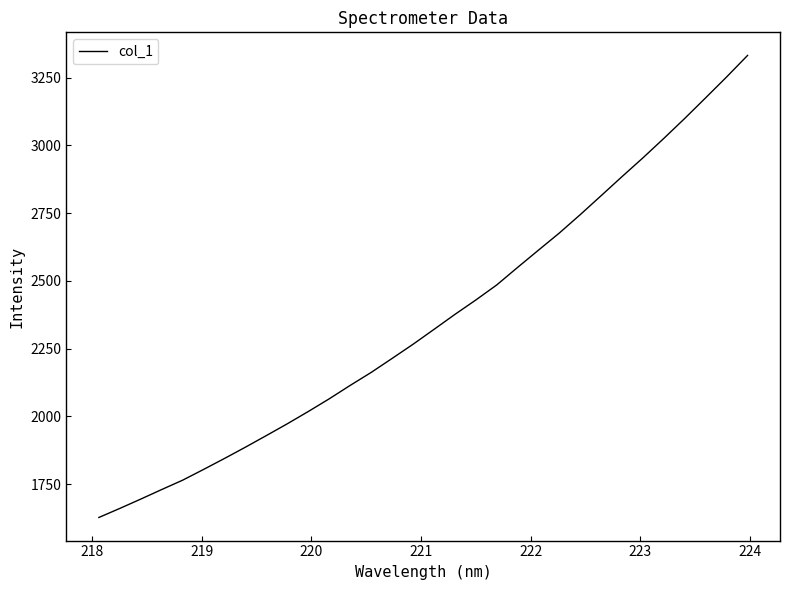

How many lines are shown in the chart?

1